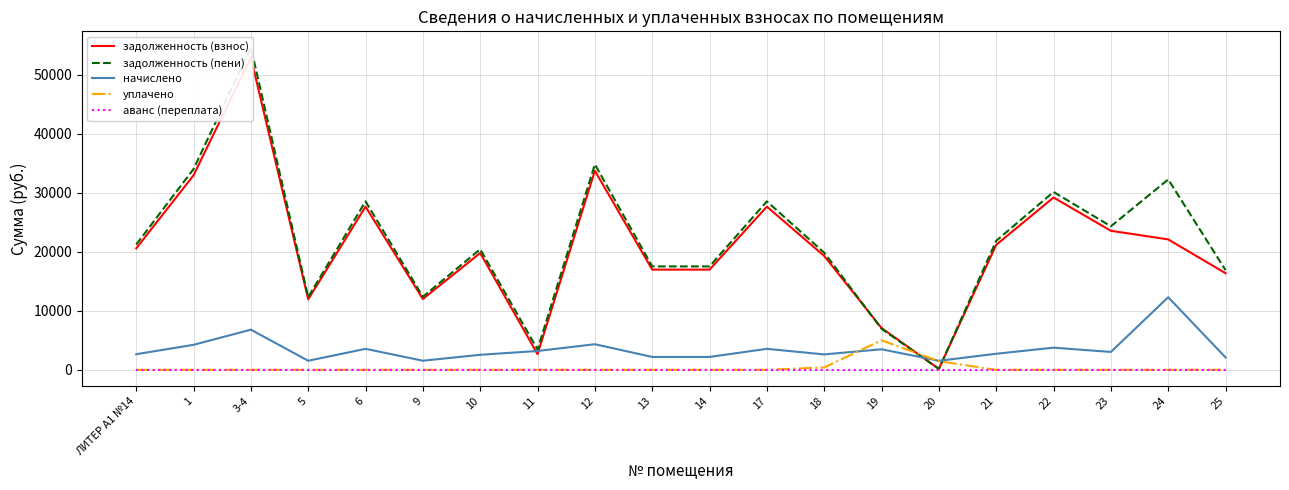

True or false: уплачено has a value of 2992.2 at 3-4.

False